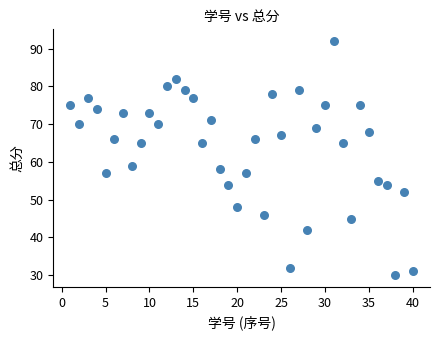

What is the range of X values (max minus min)?

39